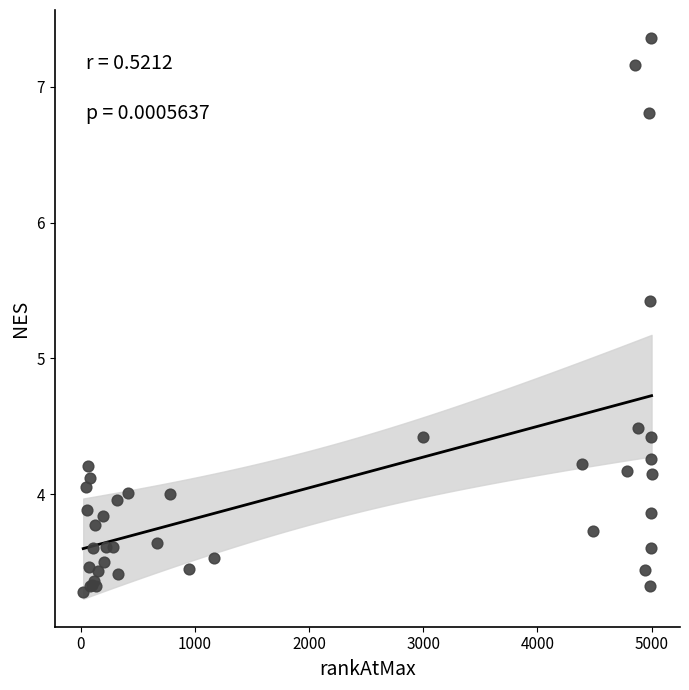

What Y value in the scatter plot is closest to 5?

5.4